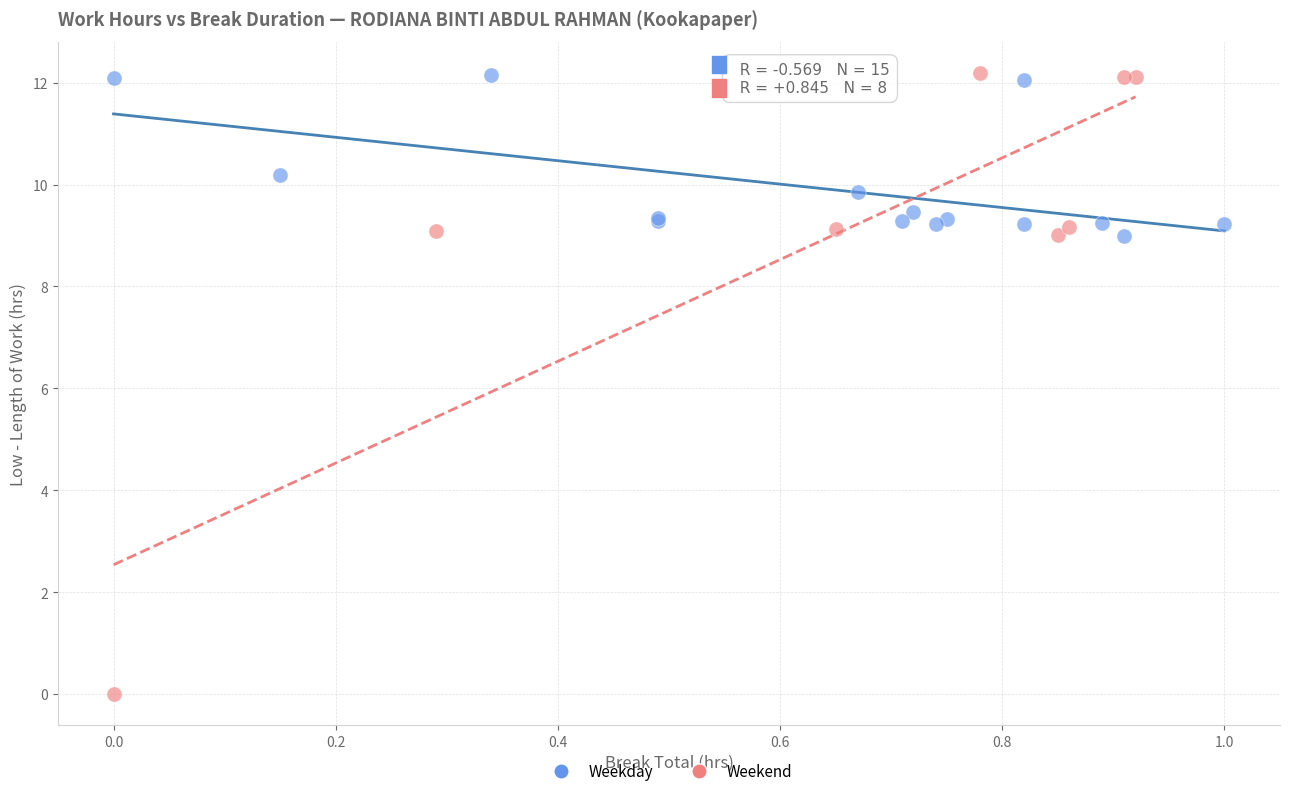

What are all the series names shown in the legend?

Weekday, Weekend